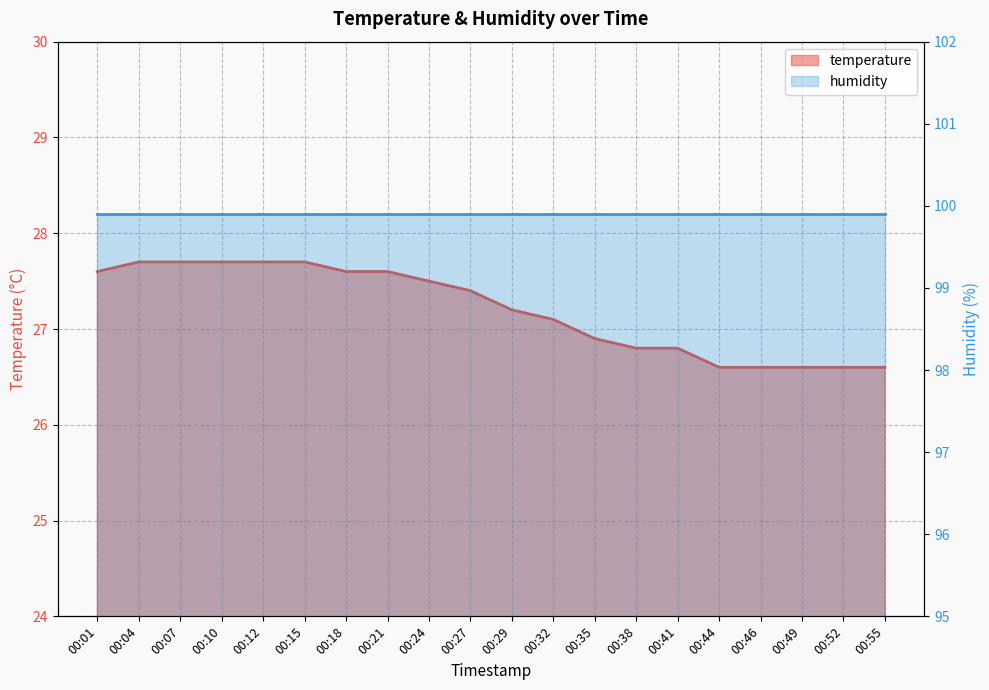

Reading left to right, extract all data points from this chart.

27.6	27.7	27.7	27.7	27.7	27.7	27.6	27.6	27.5	27.4	27.2	27.1	26.9	26.8	26.8	26.6	26.6	26.6	26.6	26.6